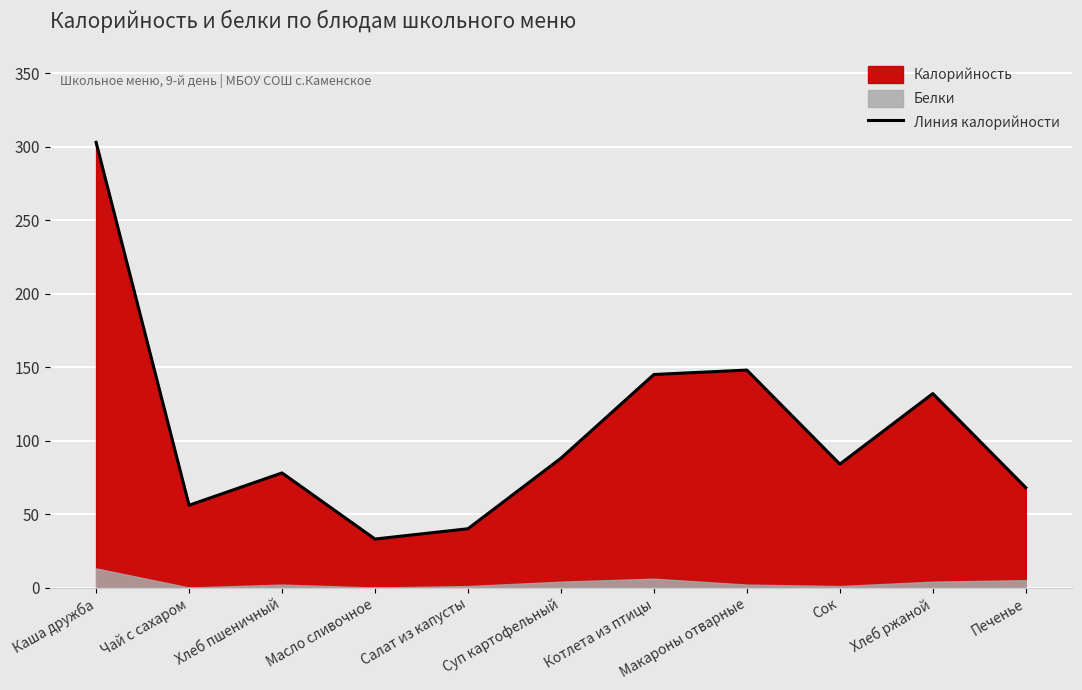

At which category does the data reach its first local valley?

Чай с сахаром